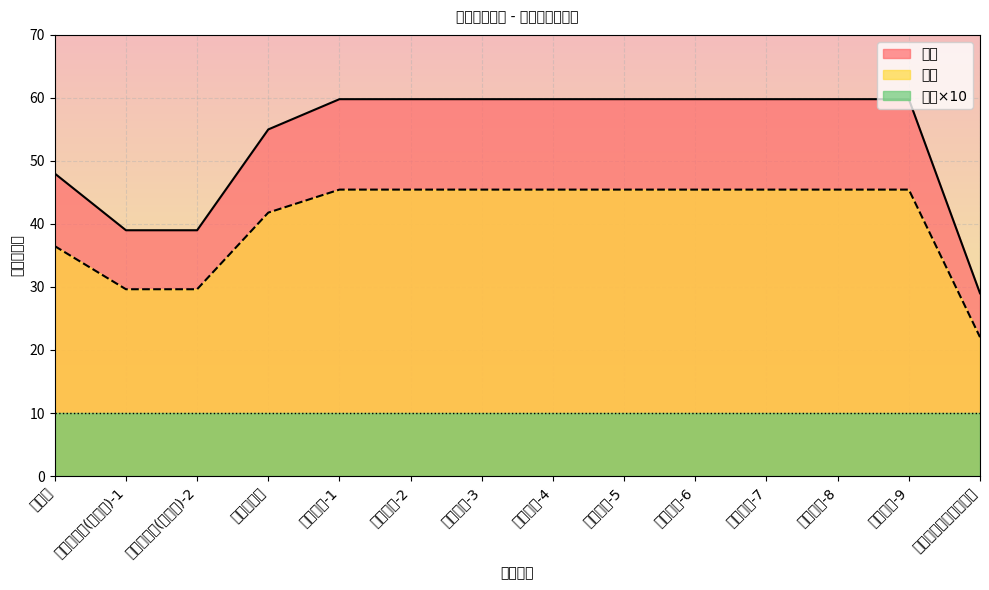

True or false: 单价 has more than 2 interior local peaks.

False